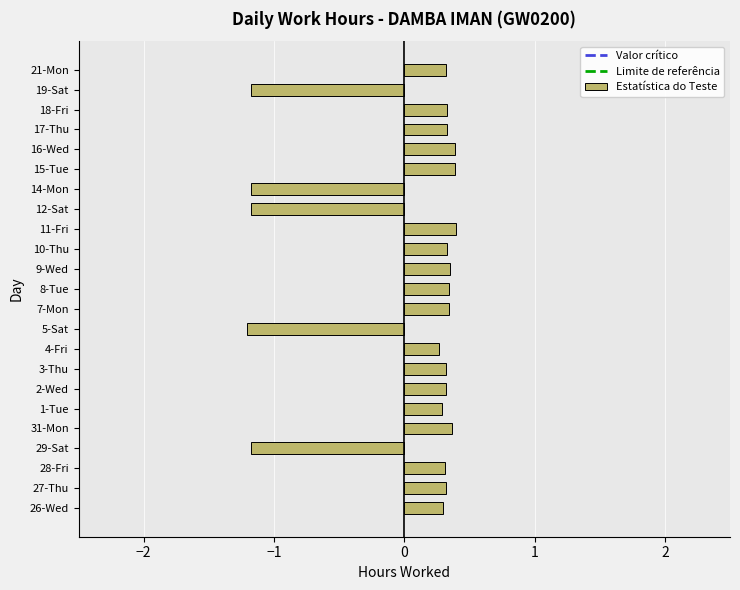

What is the change in value from 3-Thu to 5-Sat?

-1.5